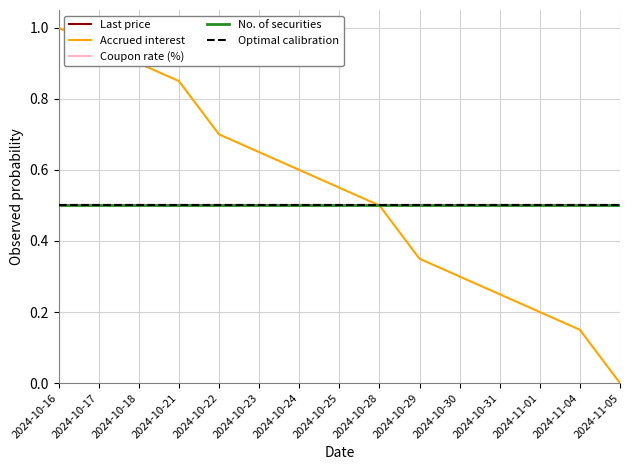

What is the value of the Accrued interest point at the 9th from the left?

0.5